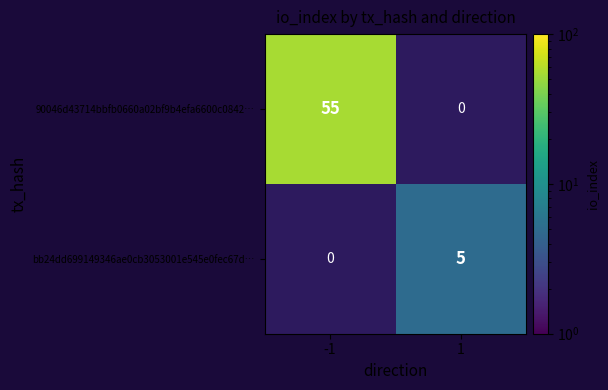

True or false: bb24dd699149346ae0cb3053001e545e0fec67d… has a value of 0 at -1.

True